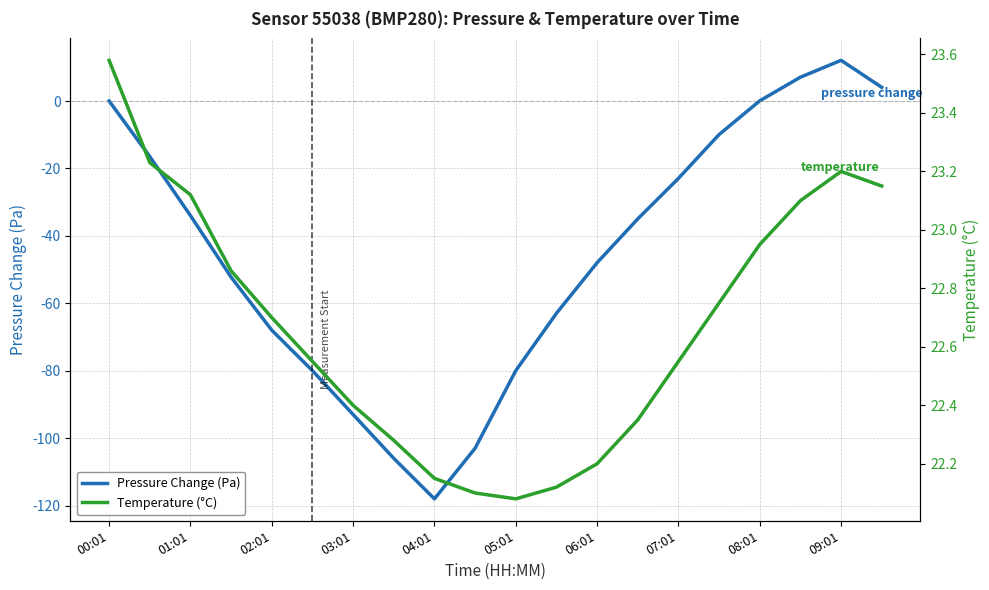

Which has a higher value, 12 or 13?

13